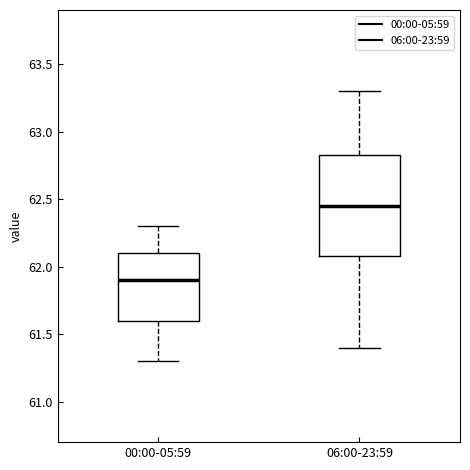

Reading left to right, read every box against the y-axis: the position of its median line, the range the box covers, and the ends of its whiskers. The values are not printed on the chart, so give them approximately, as read against the axis.

00:00-05:59: median 61.90, box 61.60 to 62.10, whiskers 61.30 to 62.30
06:00-23:59: median 62.45, box 62.10 to 62.85, whiskers 61.40 to 63.30